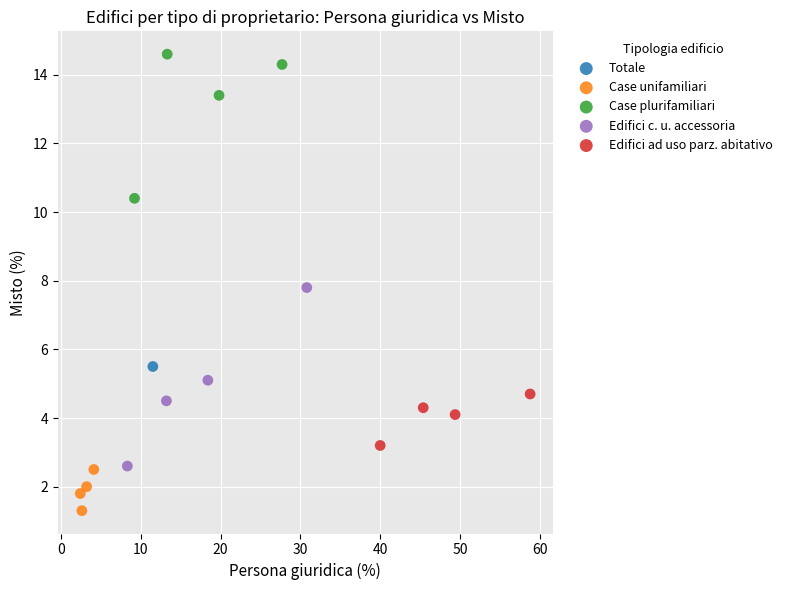

What are all the series names shown in the legend?

Totale, Case unifamiliari, Case plurifamiliari, Edifici c. u. accessoria, Edifici ad uso parz. abitativo